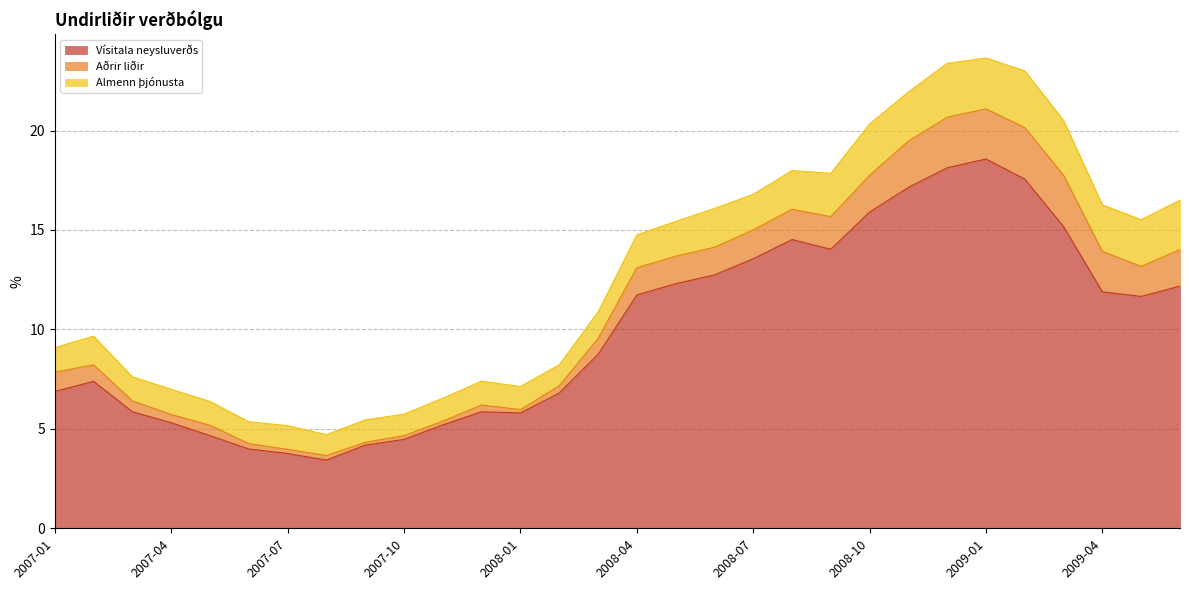

What is the label of the 26th point from the right?

2007-05